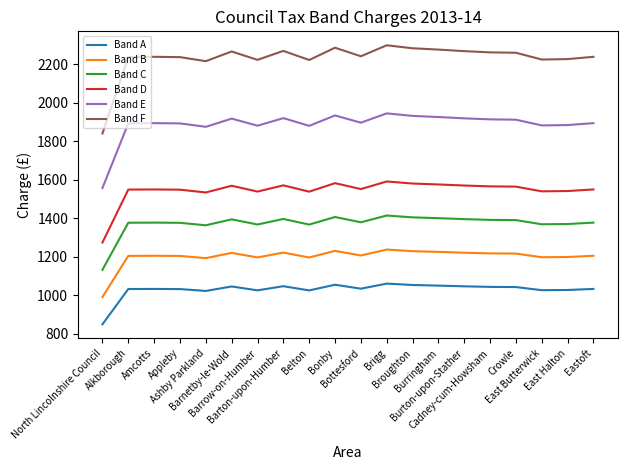

What is the total value across all series at North Lincolnshire Council?

7643.2